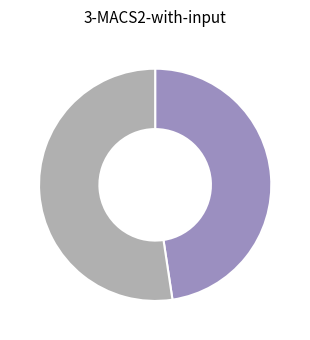

Is there a majority slice in this chart?

Yes